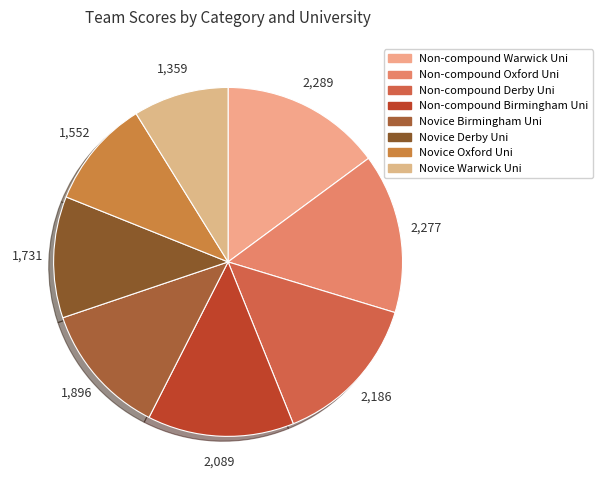

To the nearest percent, what portion does Novice Warwick Uni represent?

9%